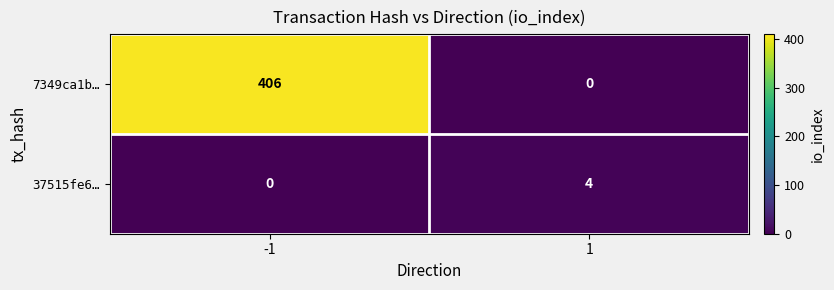

Reading right to left, extract all data points from this chart.

7349ca1b…: 1=0	-1=406
37515fe6…: 1=4	-1=0